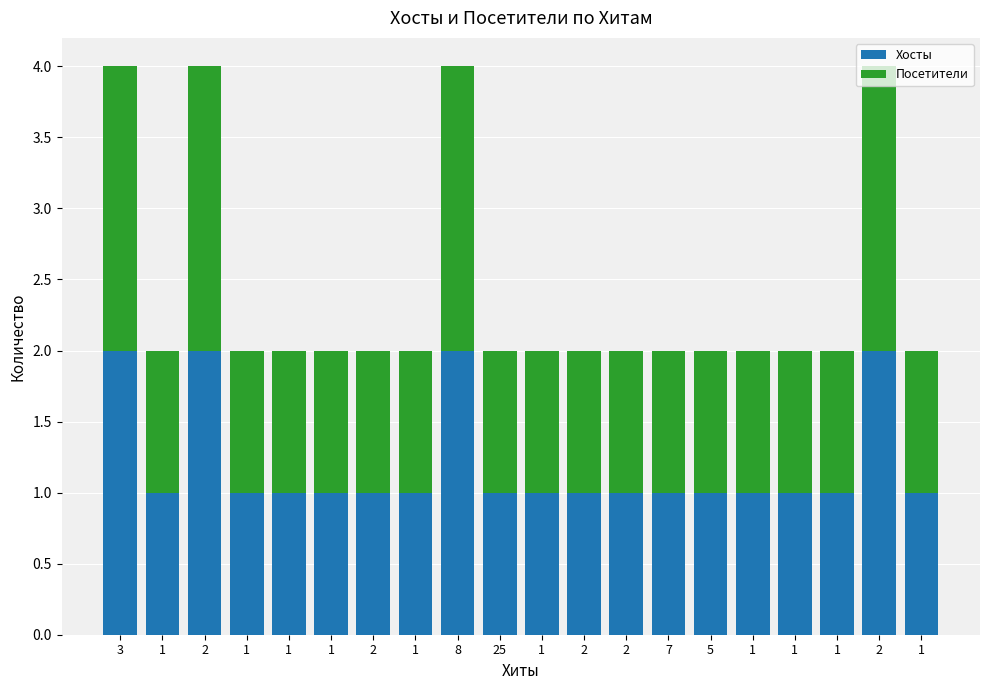

How many distinct data groups are displayed?

2